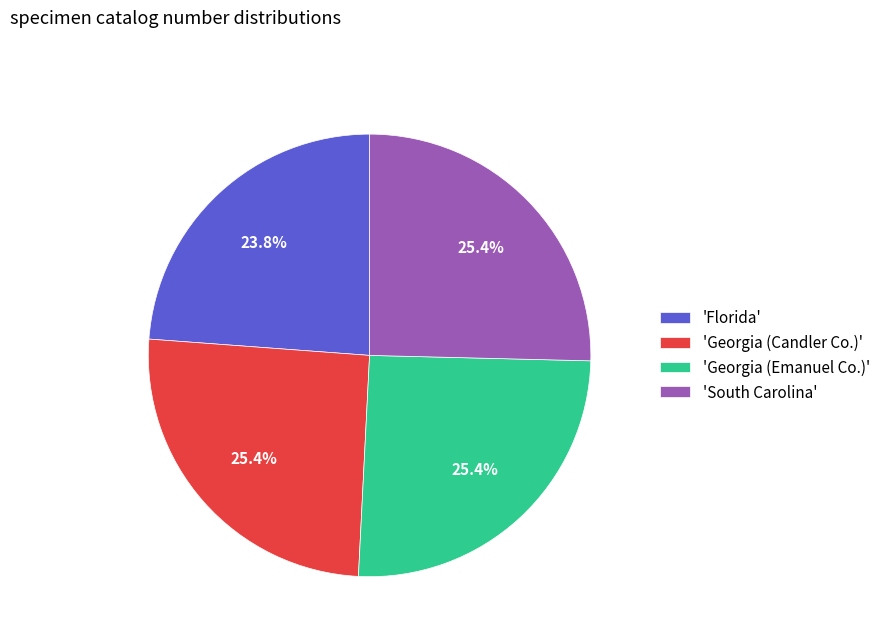

Is the sum of 'Florida' and 'Georgia (Candler Co.)' greater than half?

No